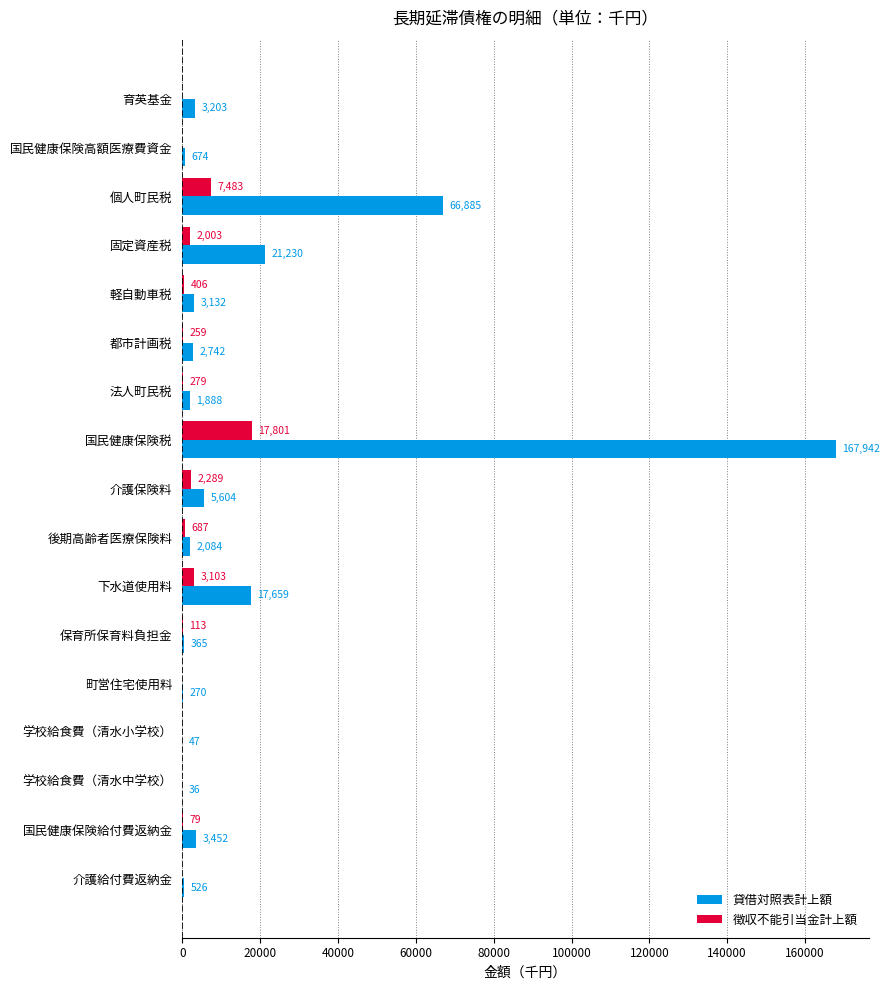

What is the maximum value shown in the chart?

167942